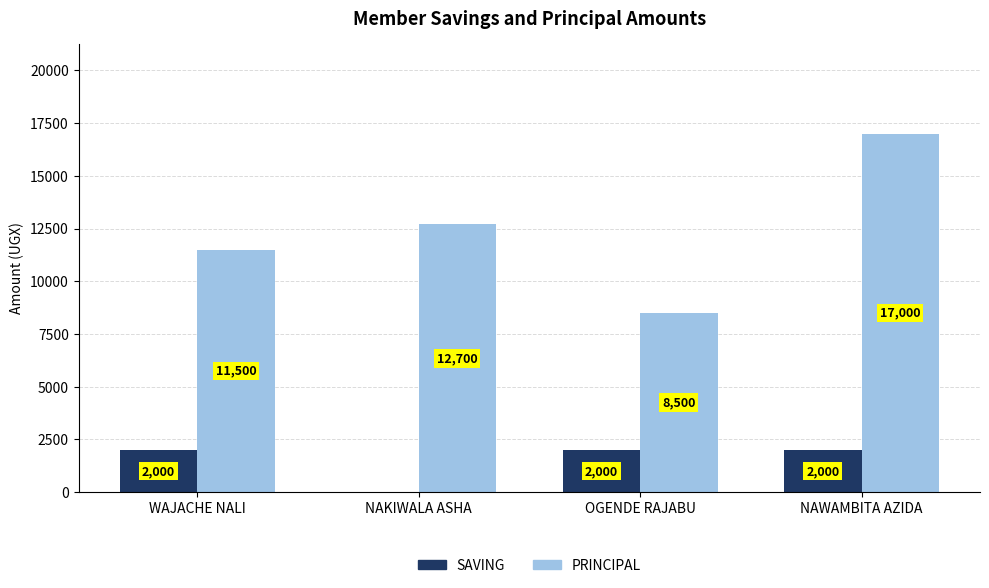

True or false: SAVING has a value of 704 at WAJACHE NALI.

False